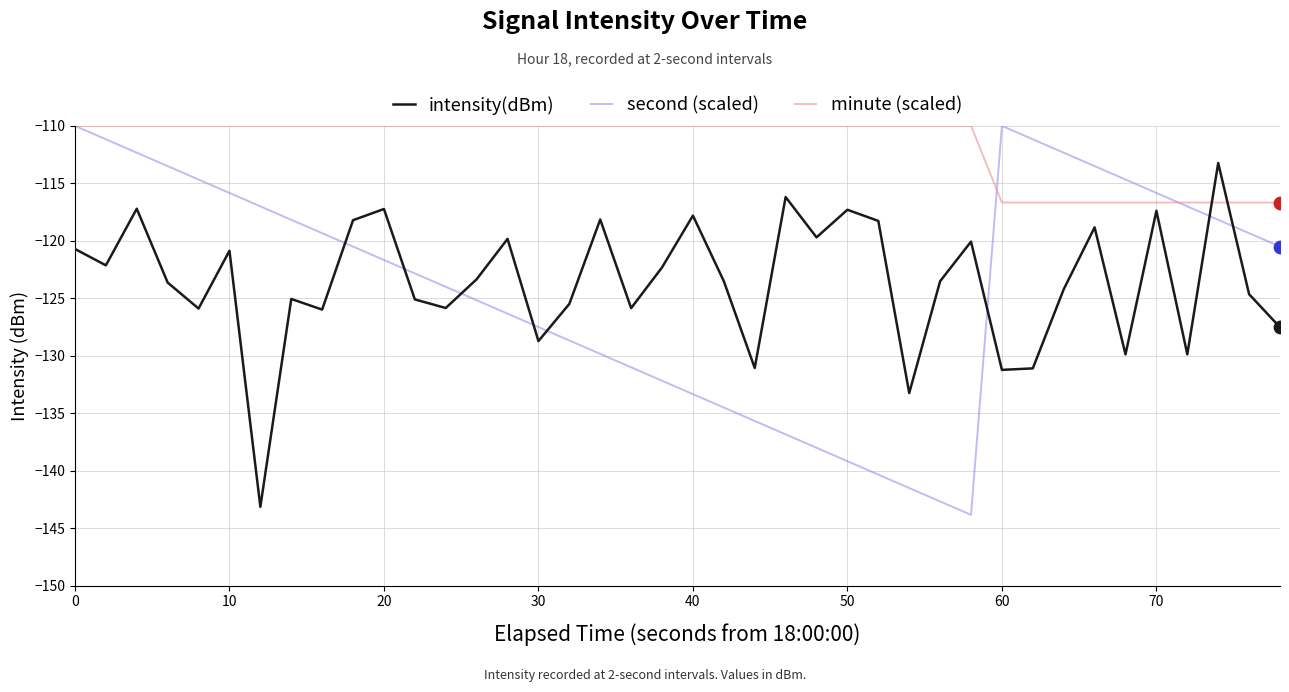

Which series has the largest range (max minus min)?

second (scaled)